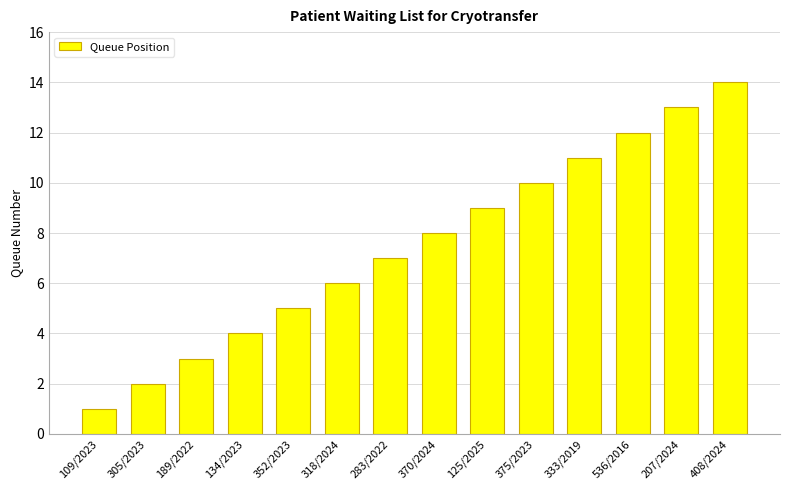

True or false: the data shows 3 at 189/2022.

True